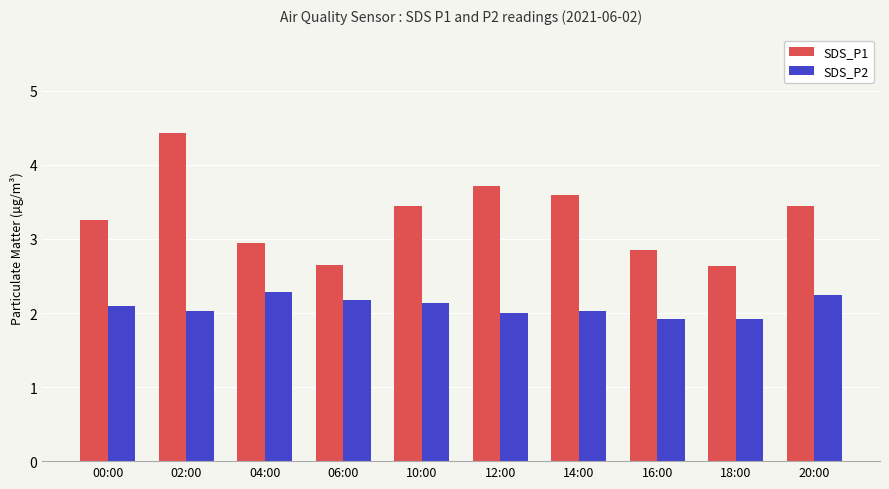

How many bars are there in each group?

2